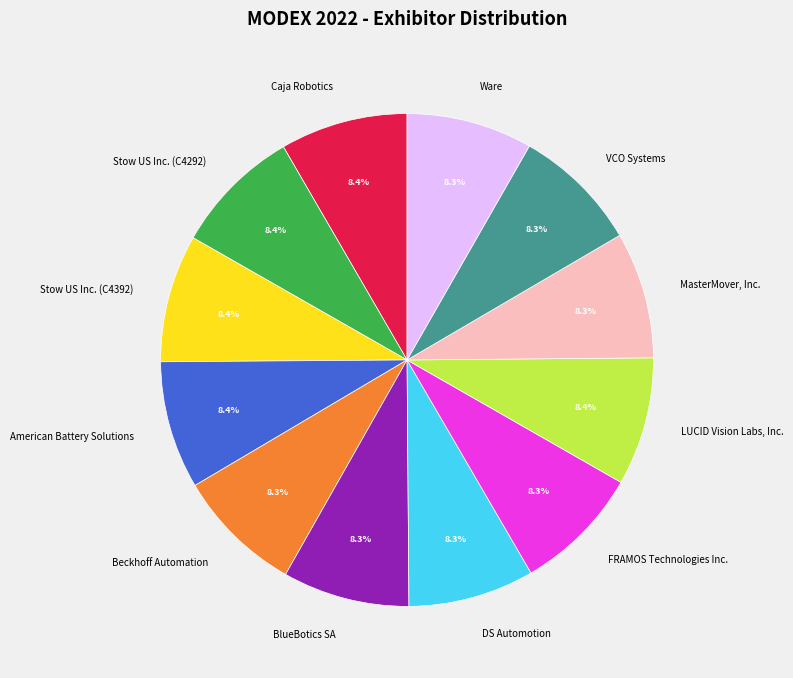

Combined, do BlueBotics SA and LUCID Vision Labs, Inc. account for over 50%?

No